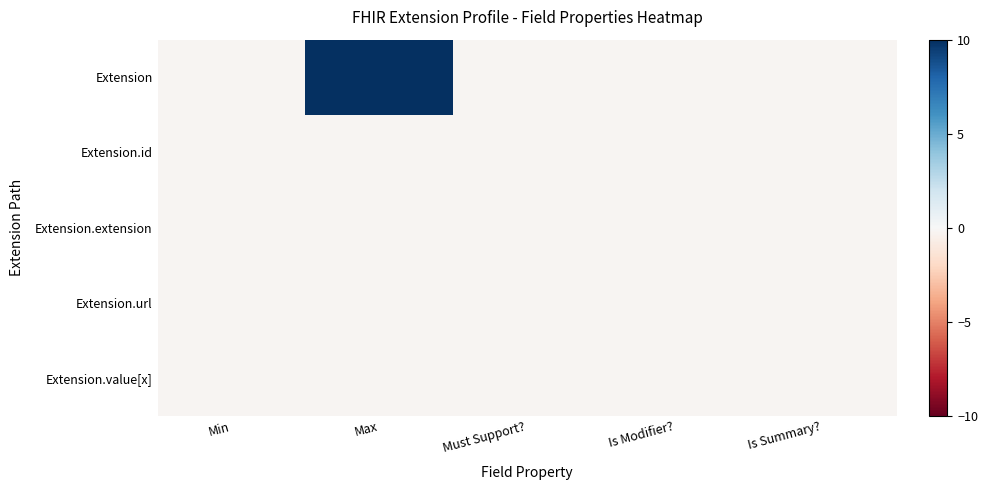

Rank the series at Max from highest to lowest value.

Extension, Extension.id, Extension.url, Extension.value[x], Extension.extension